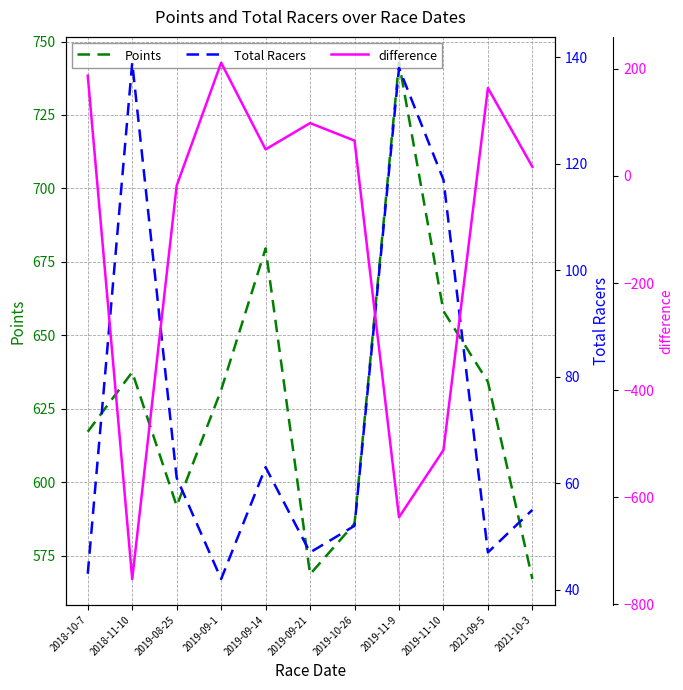

Which series ends up on top after the final intersection of Total Racers and difference?

Total Racers